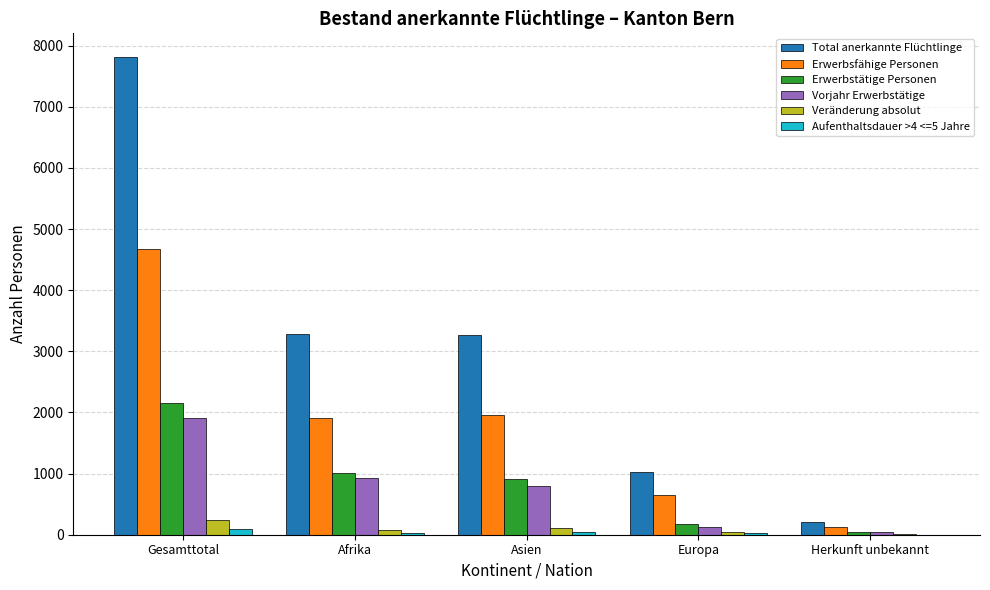

What is the greatest value displayed?

7812